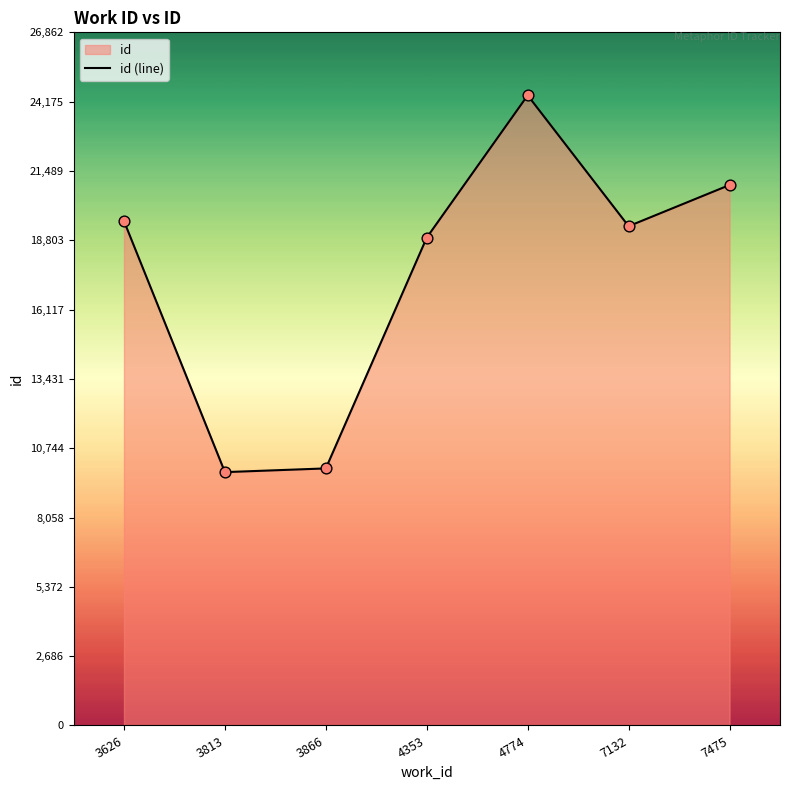

What is the ratio of the value at 7132 to the value at 3866?

1.9